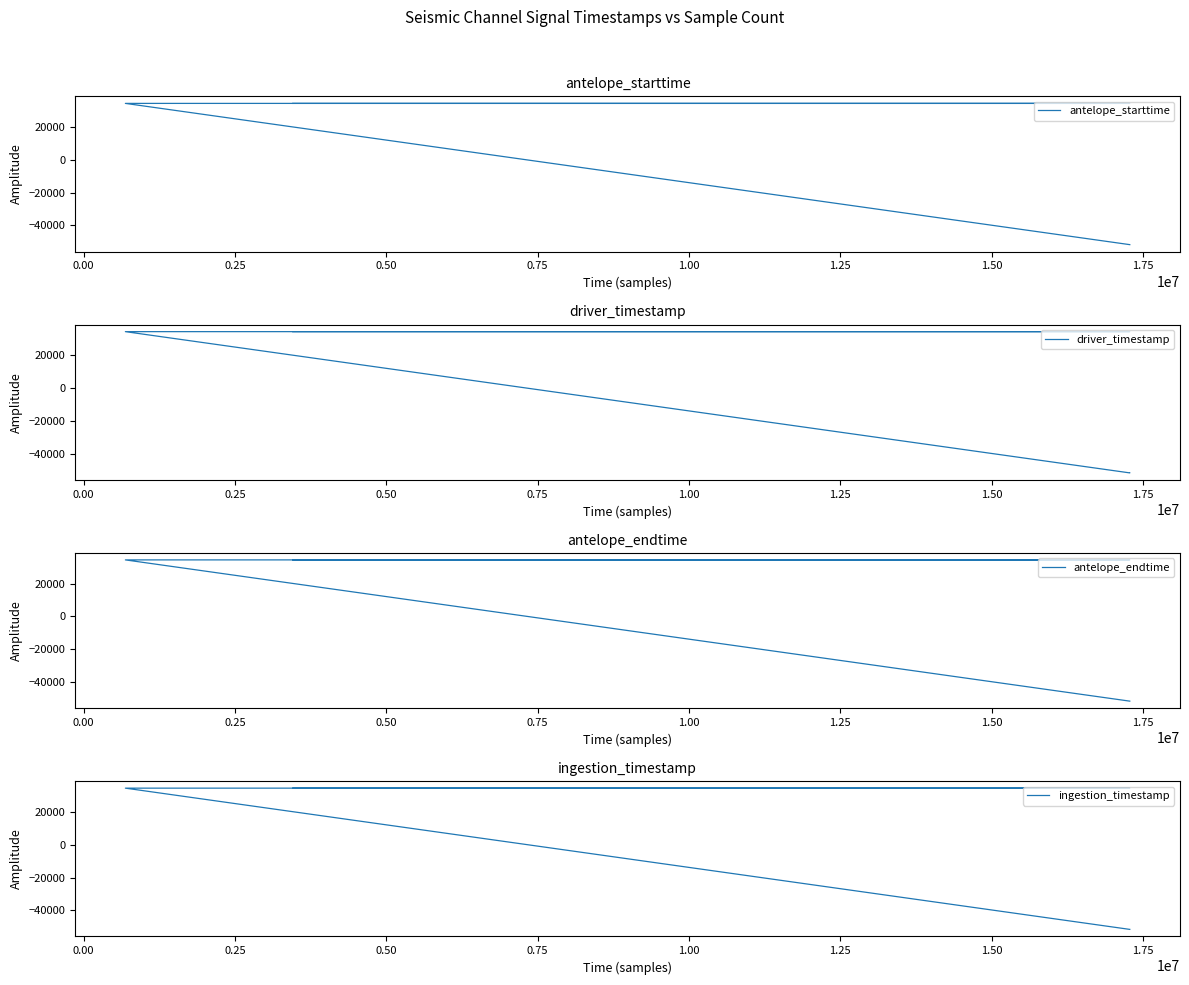

The value of antelope_endtime at 0.25 is 58891.1. True or false?

False